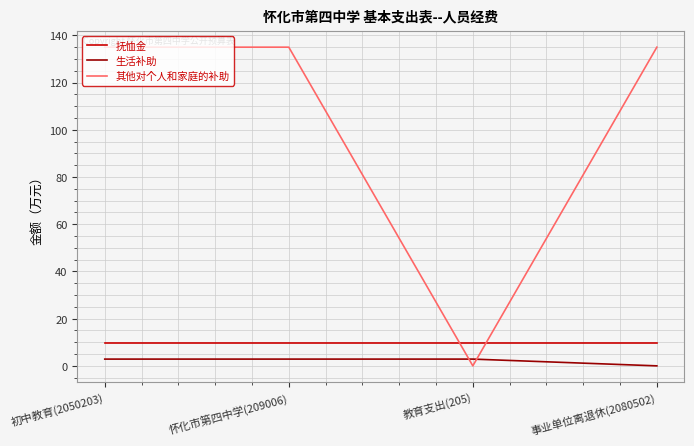

How many lines are shown in the chart?

3